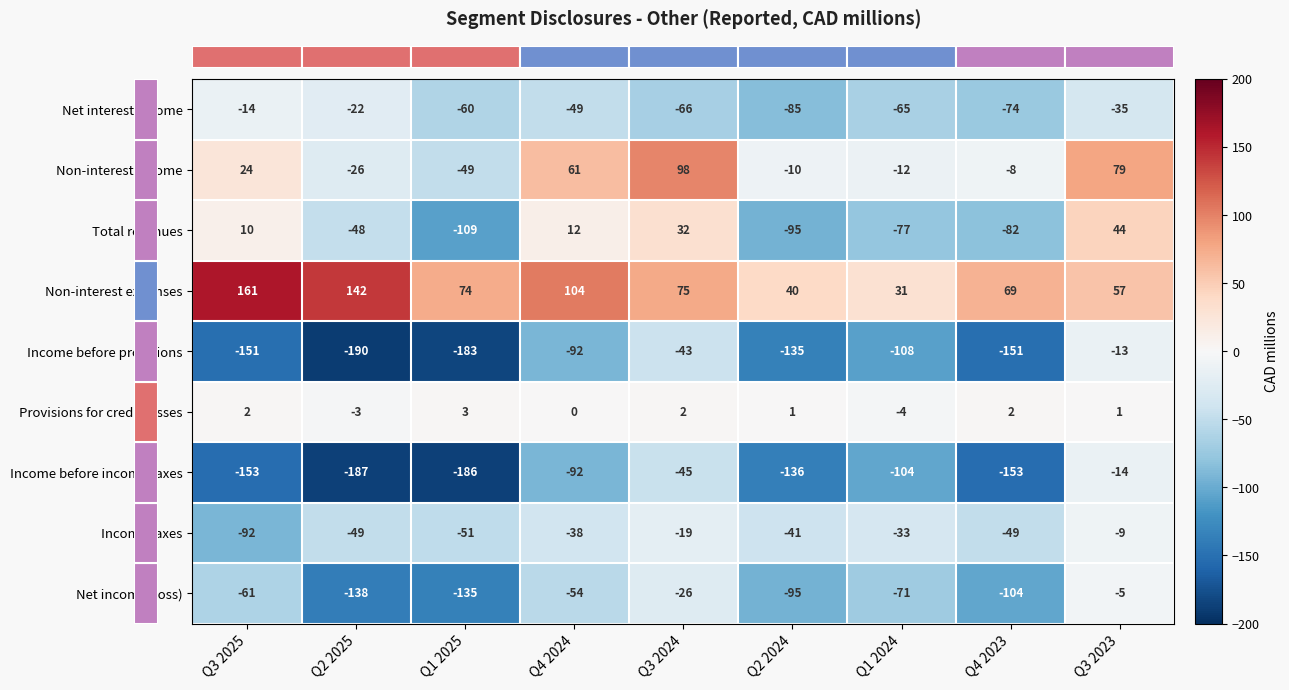

The Net income (loss) series shows -14 at Q4 2024. True or false?

False